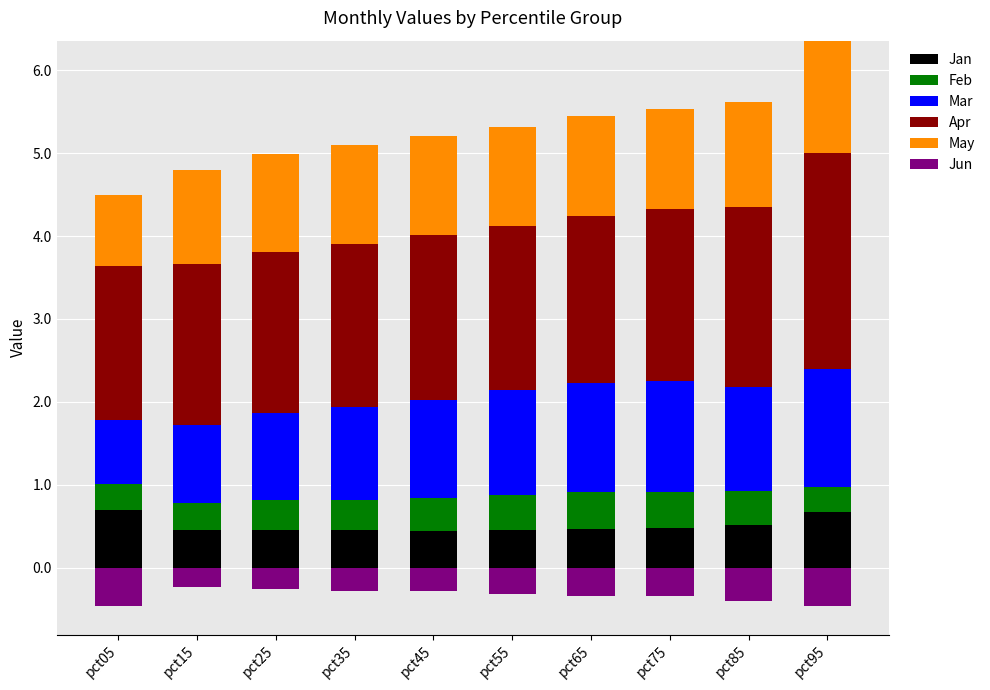

The value of May at pct95 is 1.4. True or false?

True